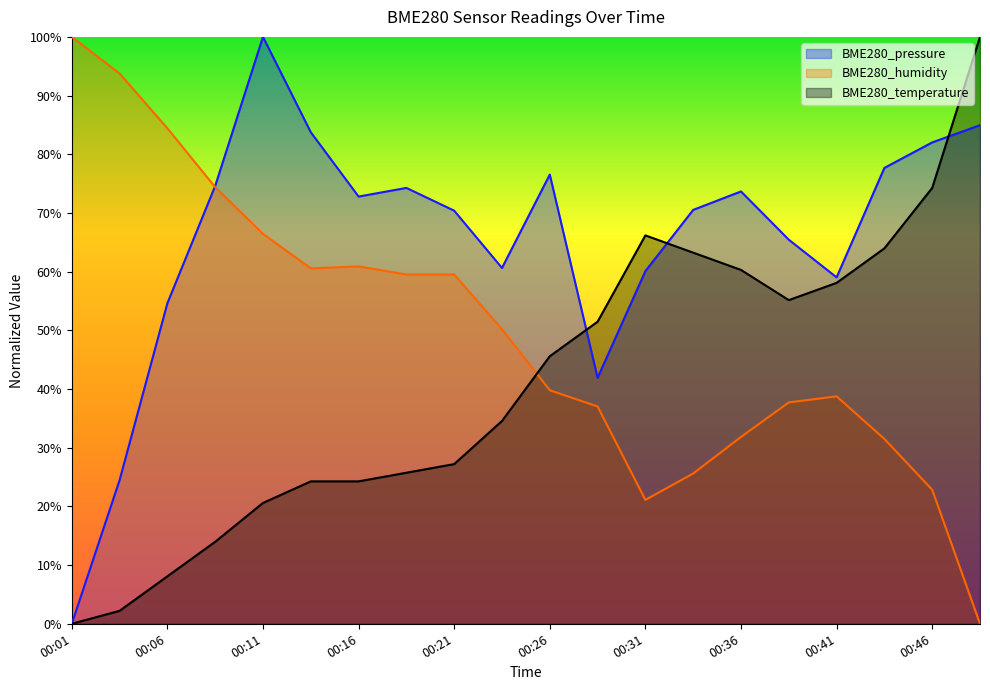

Read the BME280_humidity value at 00:16.

60.9